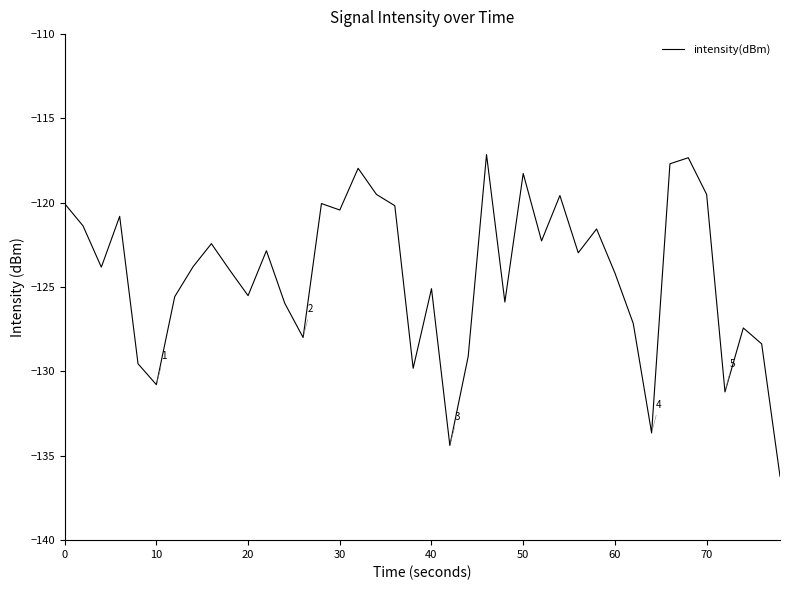

What is the maximum value shown in the chart?

-117.1